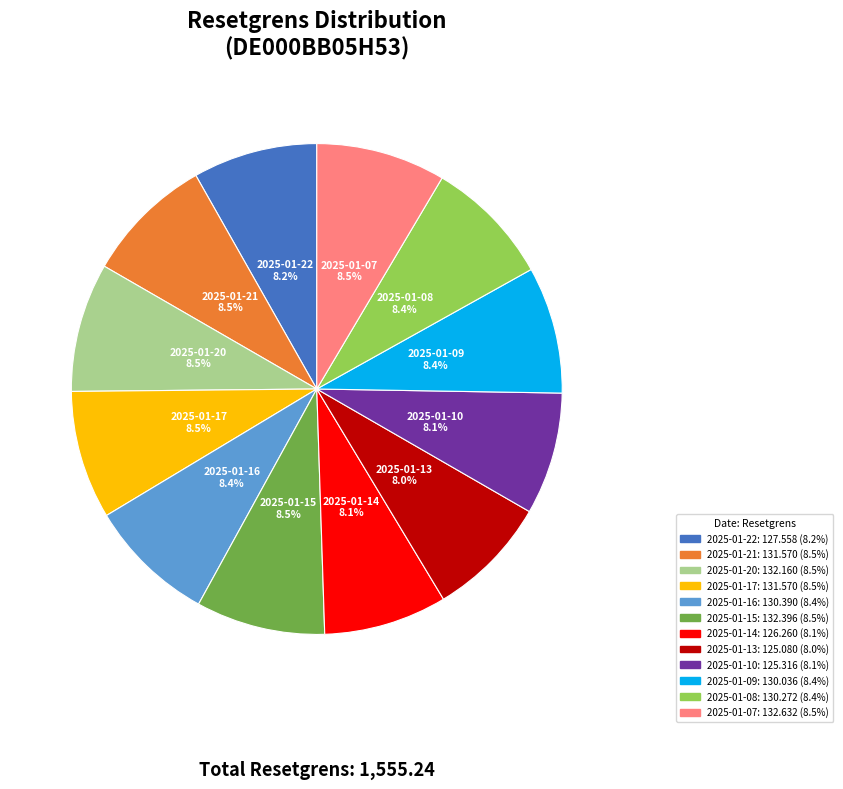

Is there any slice that represents more than half of the pie?

No